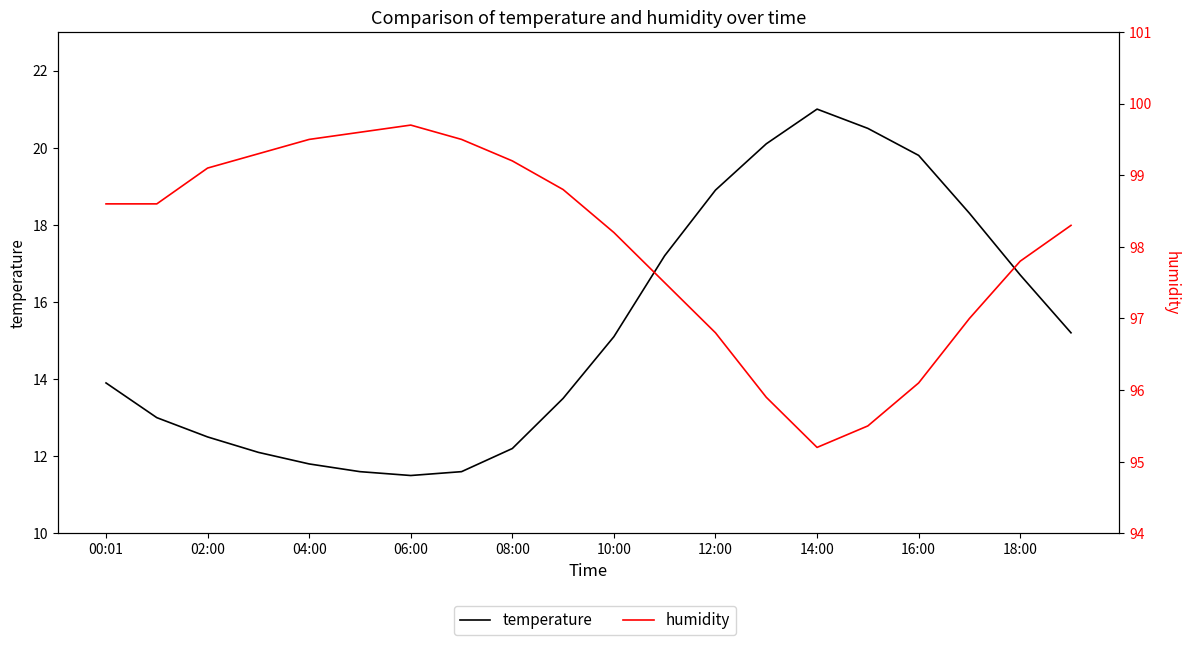

At which category is the sum across all series the highest?

14:00